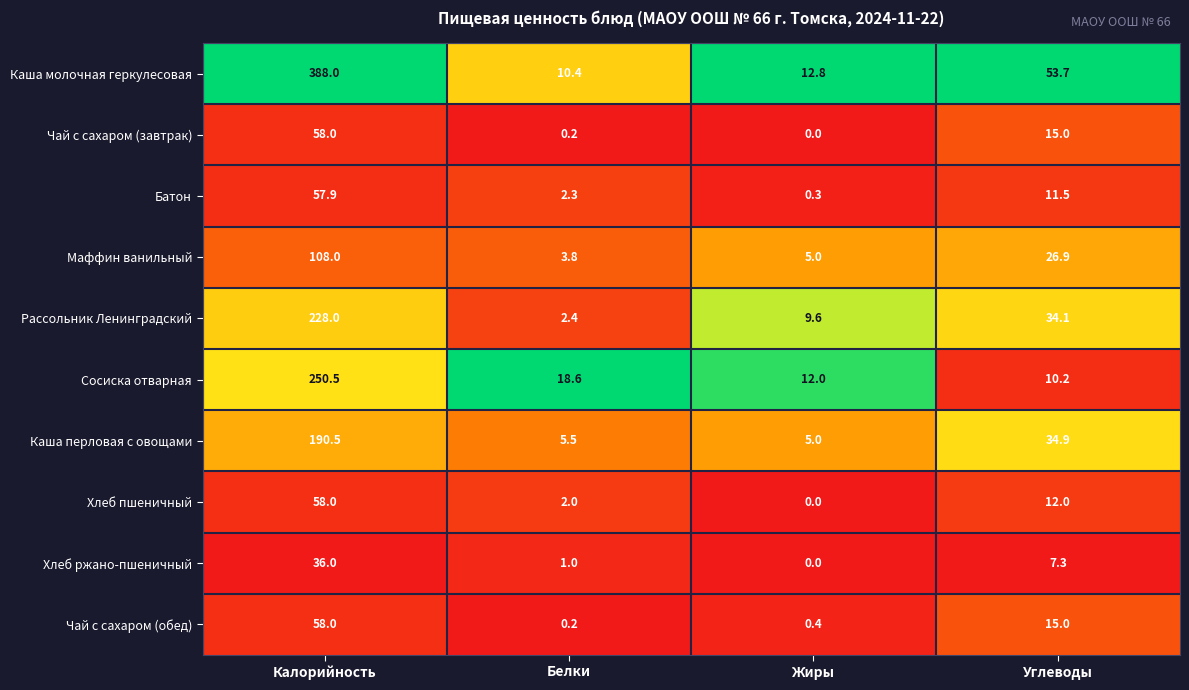

What is the greatest value displayed?

388.0